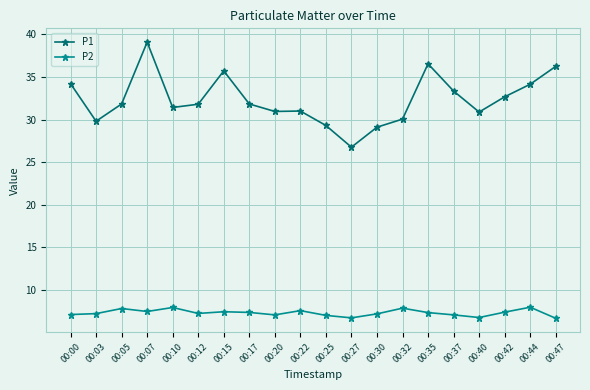

What are all the series names shown in the legend?

P1, P2